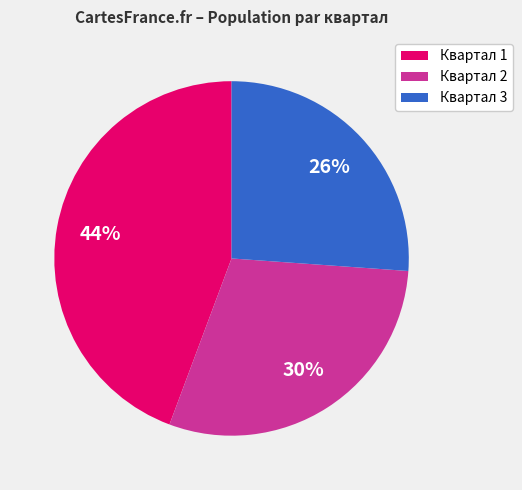

Count the number of slices in the pie.

3